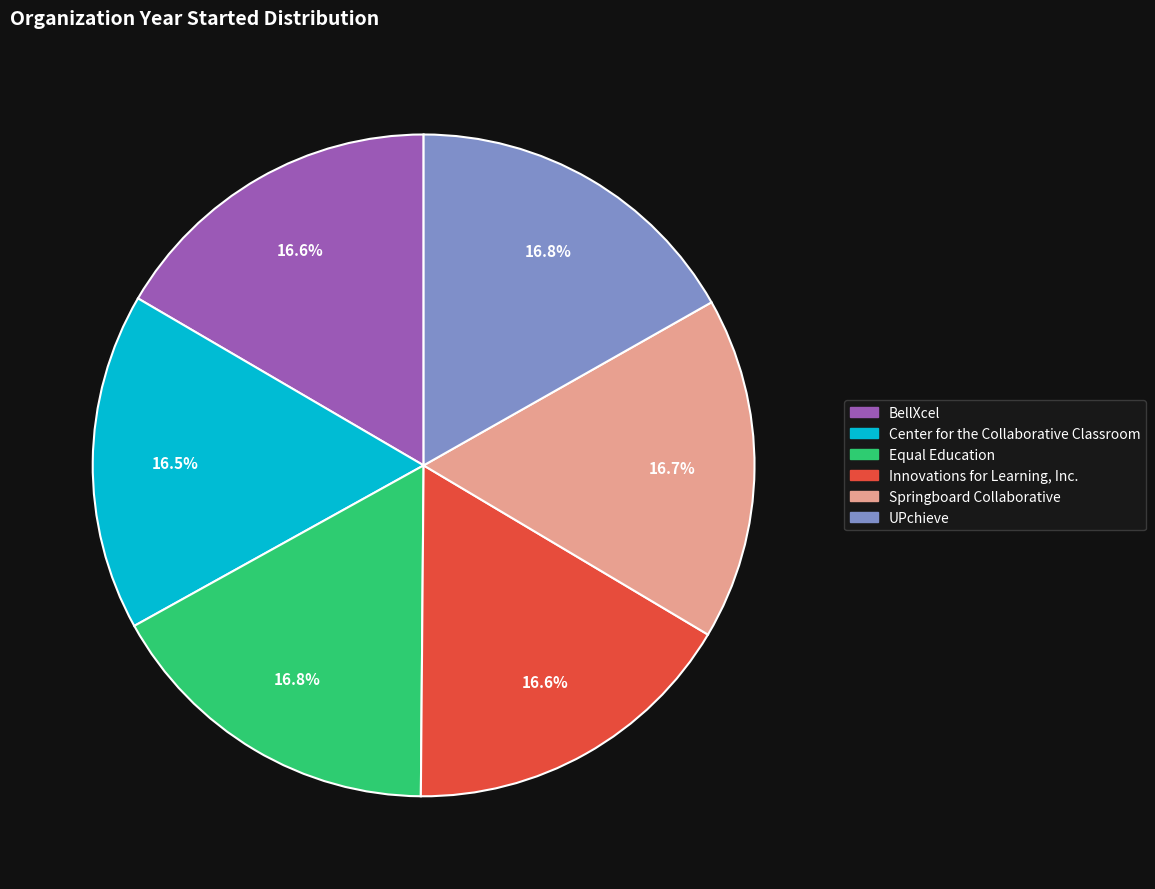

How many segments does this pie chart have?

6